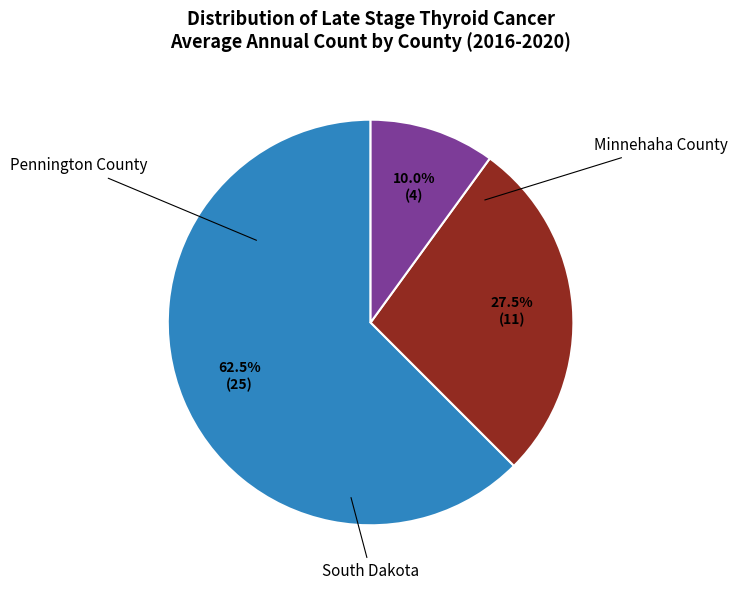

To the nearest percent, what portion does South Dakota represent?

62%